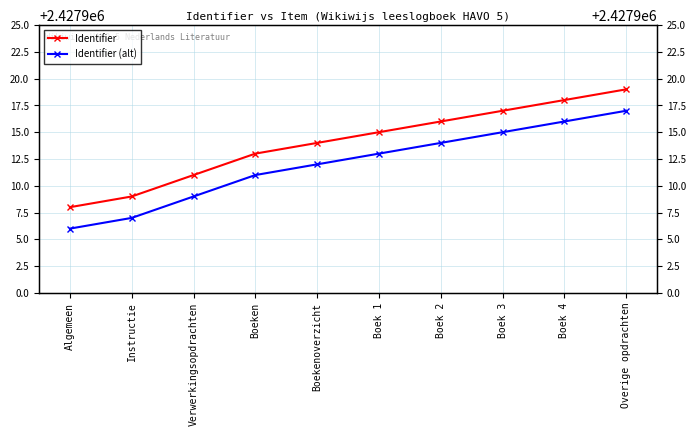

What is the total value across all series at Boekenoverzicht?

4855826